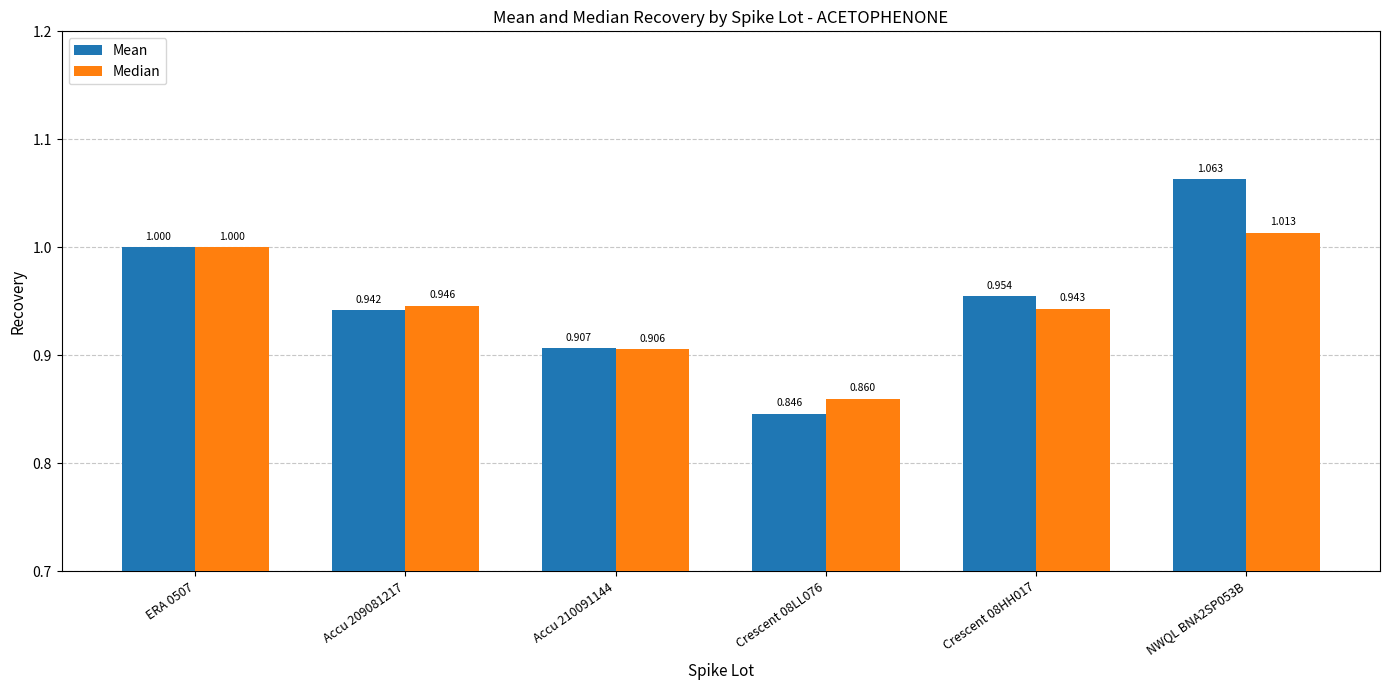

Which label corresponds to the smallest value in the chart?

Crescent 08LL076